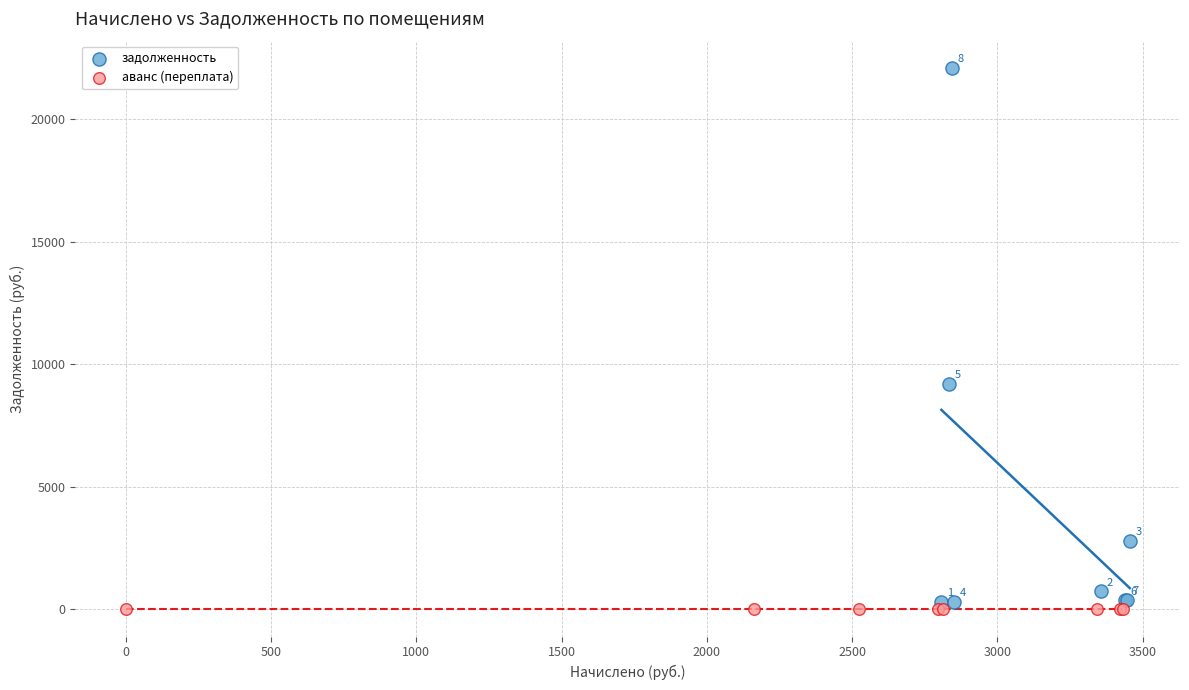

What are all the series names shown in the legend?

задолженность, аванс (переплата)